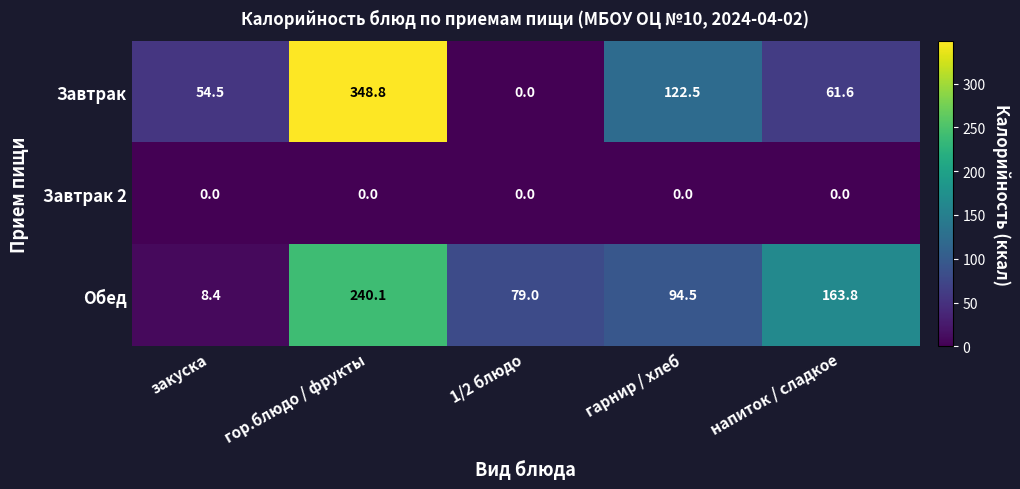

Reading left to right, what are all the values shown in this chart?

Завтрак: 54.5	348.8	0.0	122.5	61.6
Завтрак 2: 0.0	0.0	0.0	0.0	0.0
Обед: 8.4	240.1	79.0	94.5	163.8